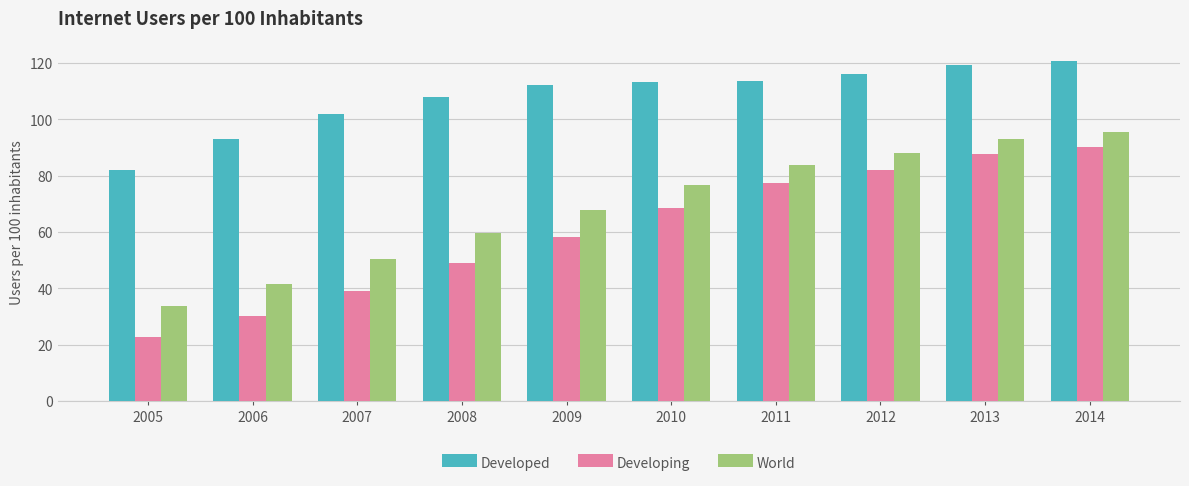

Rank the series by their average value, from lowest to highest.

Developing, World, Developed